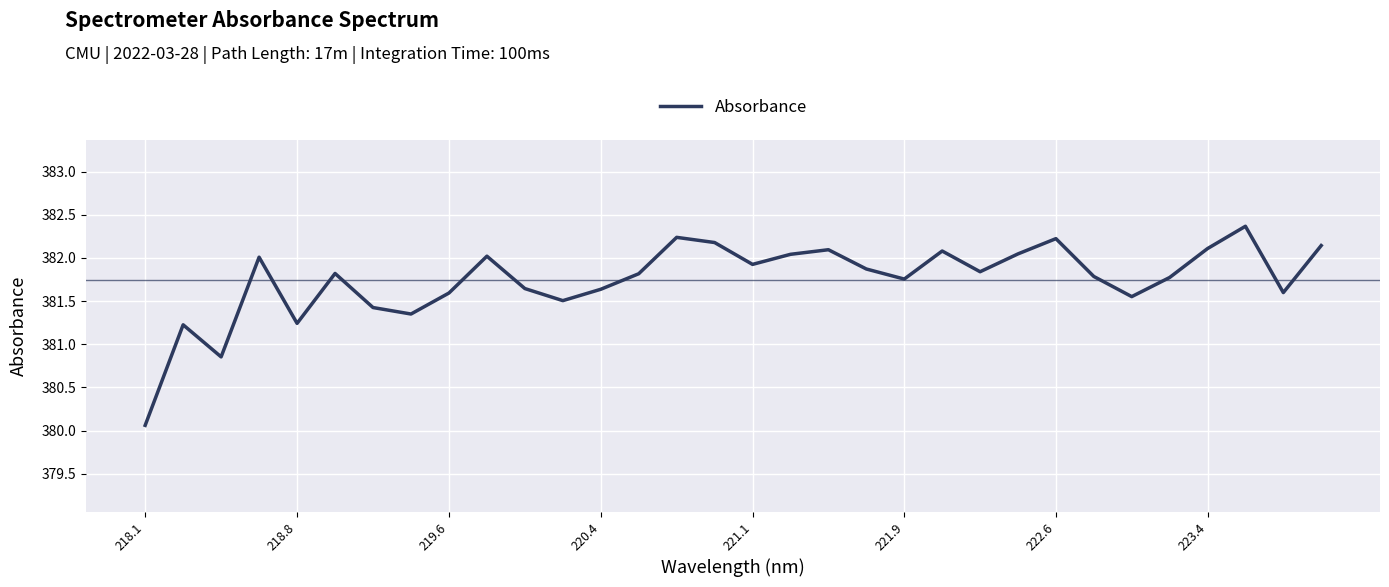

What is the greatest value displayed?

382.4